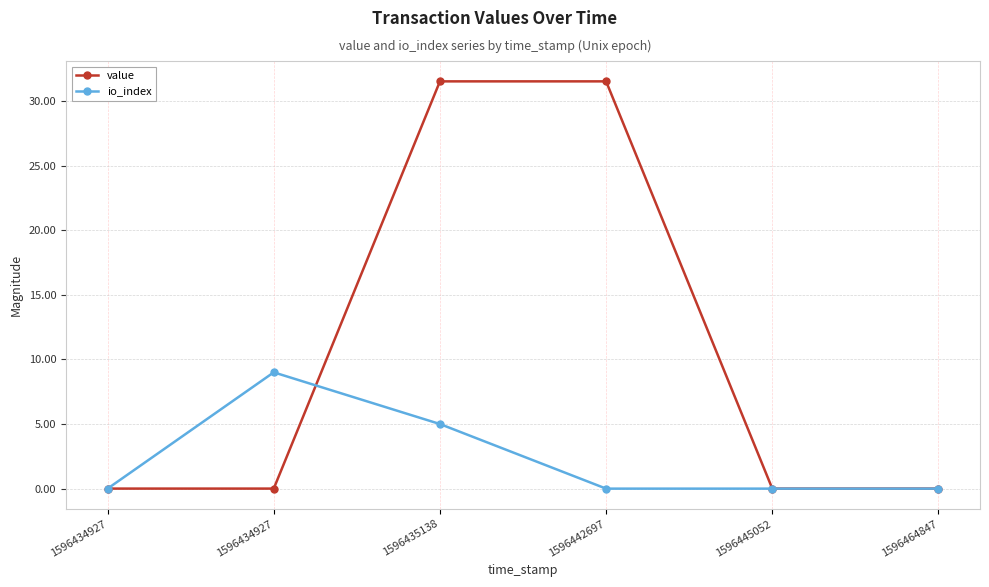

What are all the series names shown in the legend?

value, io_index